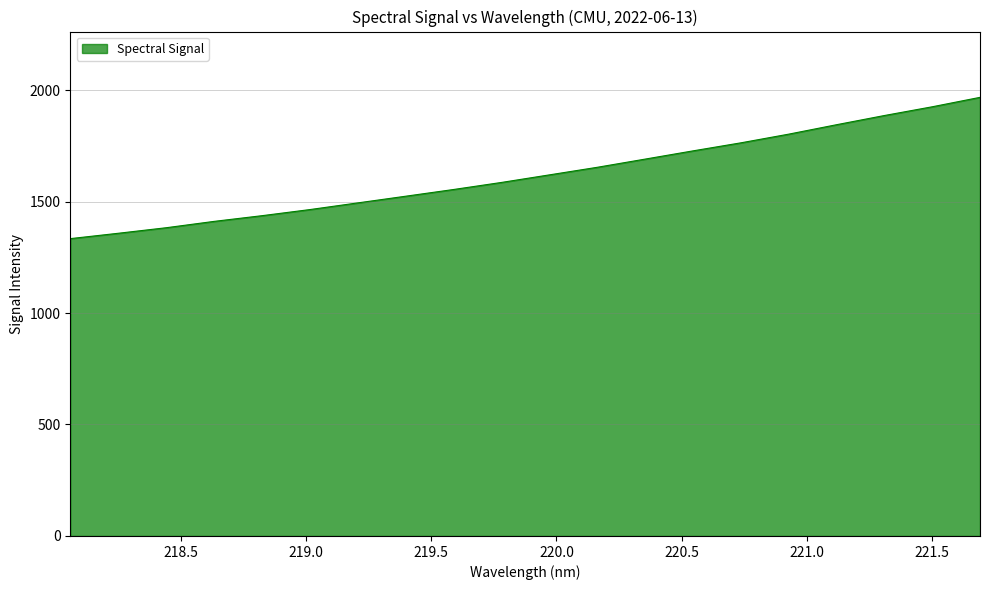

What is the greatest value displayed?

1967.4